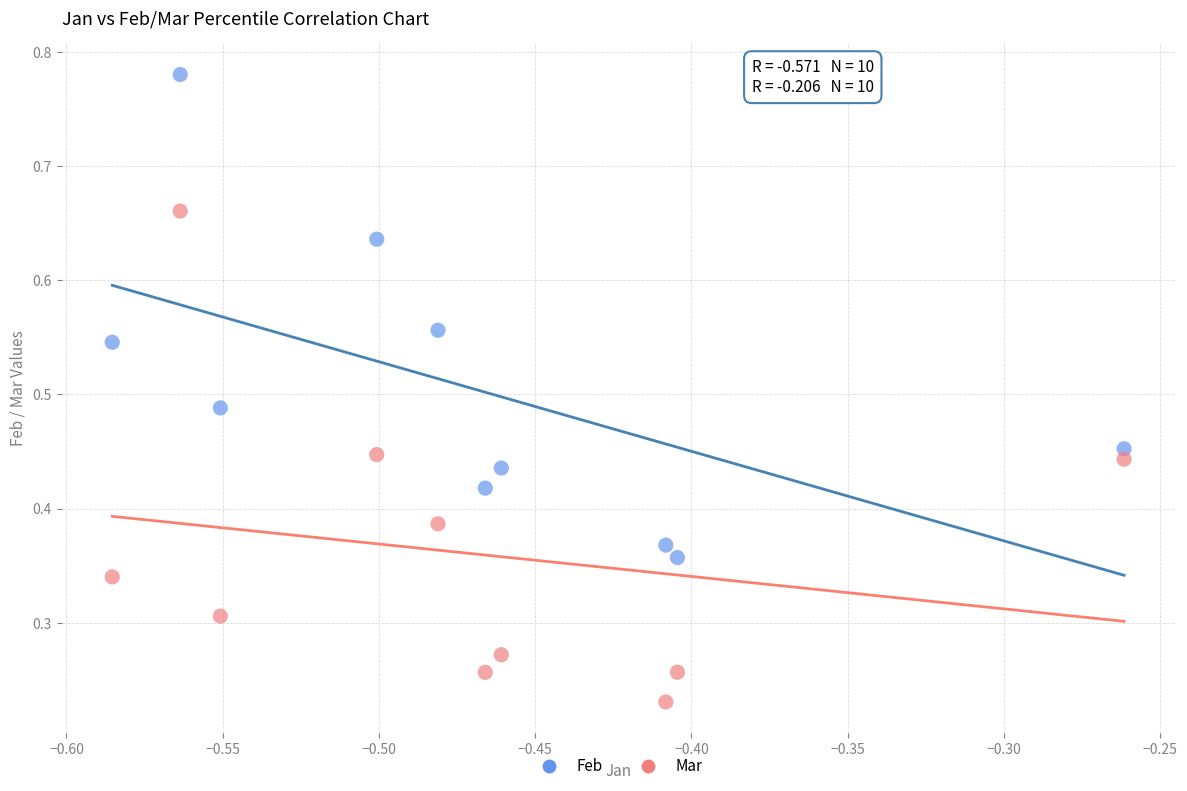

How many points are shown in the scatter plot?

20